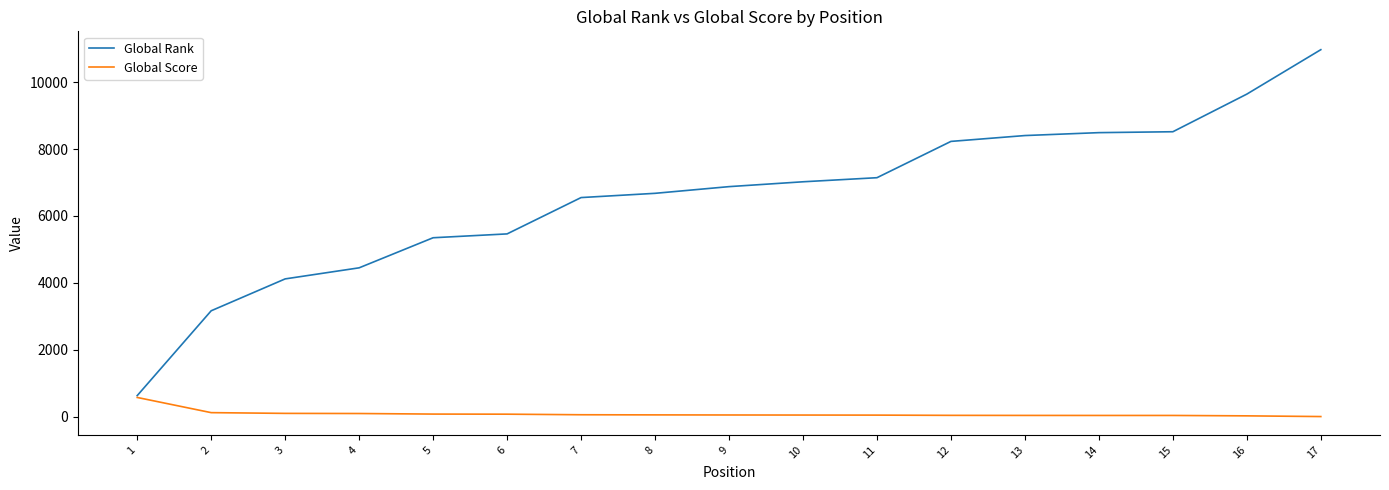

At which label is Global Score closest to 288?

2